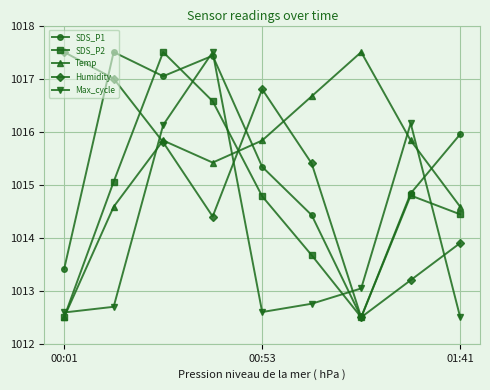

What is the maximum value for Max_cycle?

1017.5